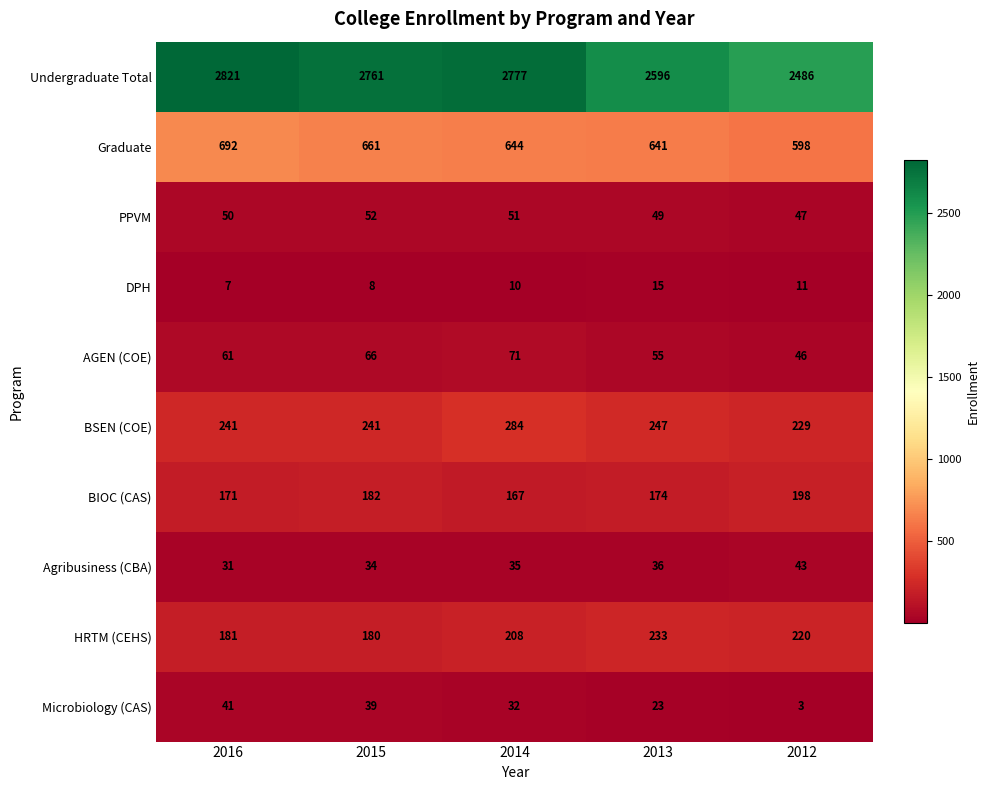

The value of Agribusiness (CBA) at 2015 is 34. True or false?

True